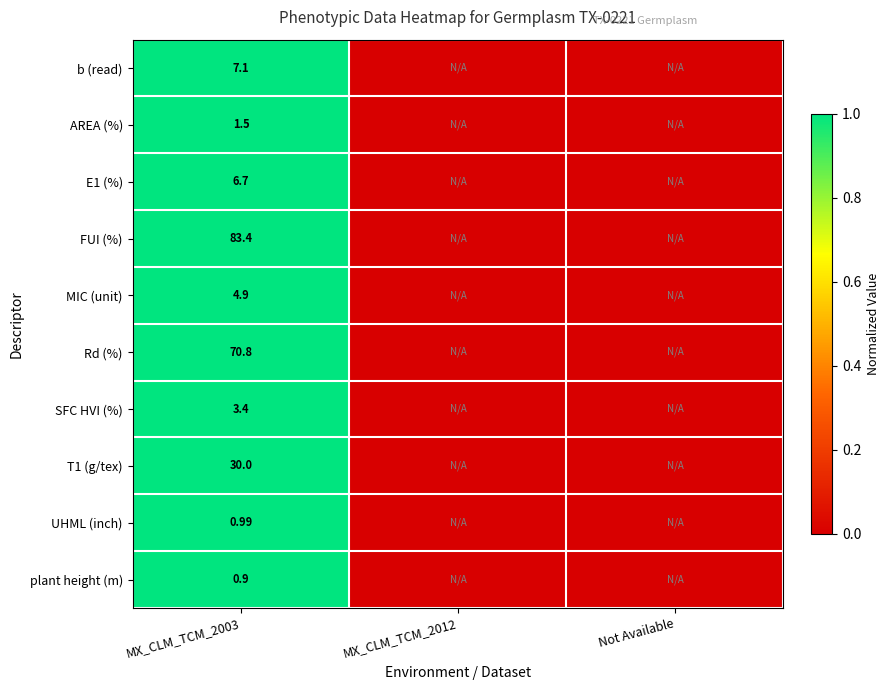

Rank the categories by E1 (%) value from highest to lowest.

MX_CLM_TCM_2003, MX_CLM_TCM_2012, Not Available